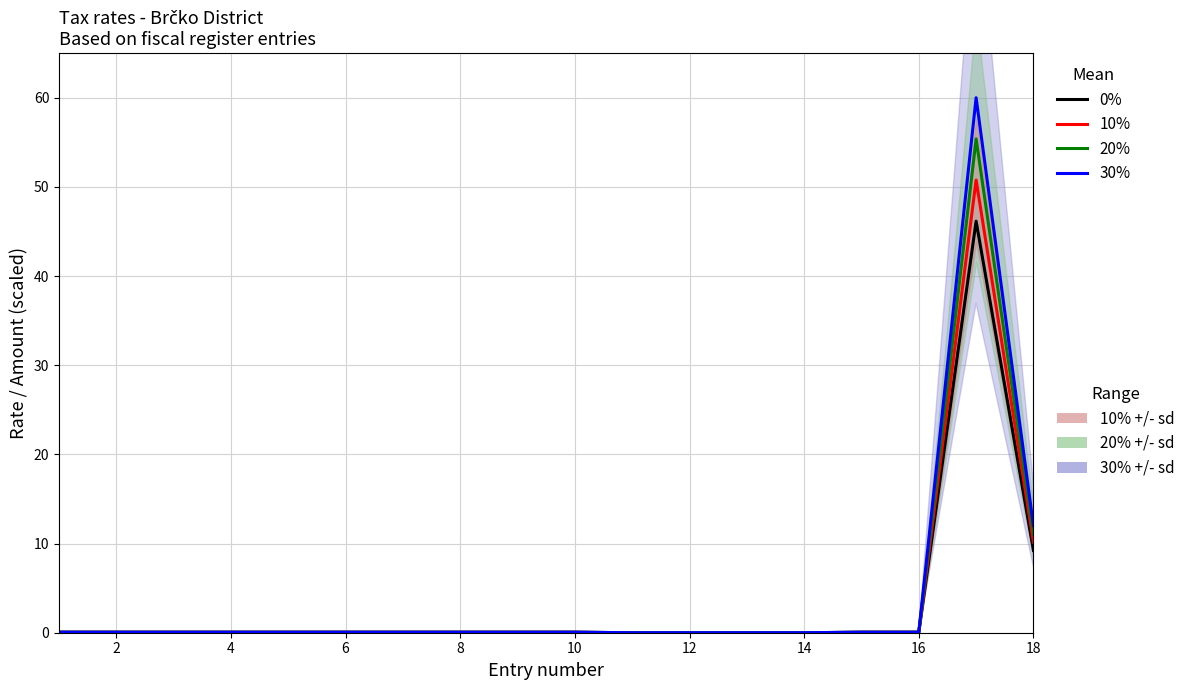

Which label corresponds to the smallest value in the chart?

10